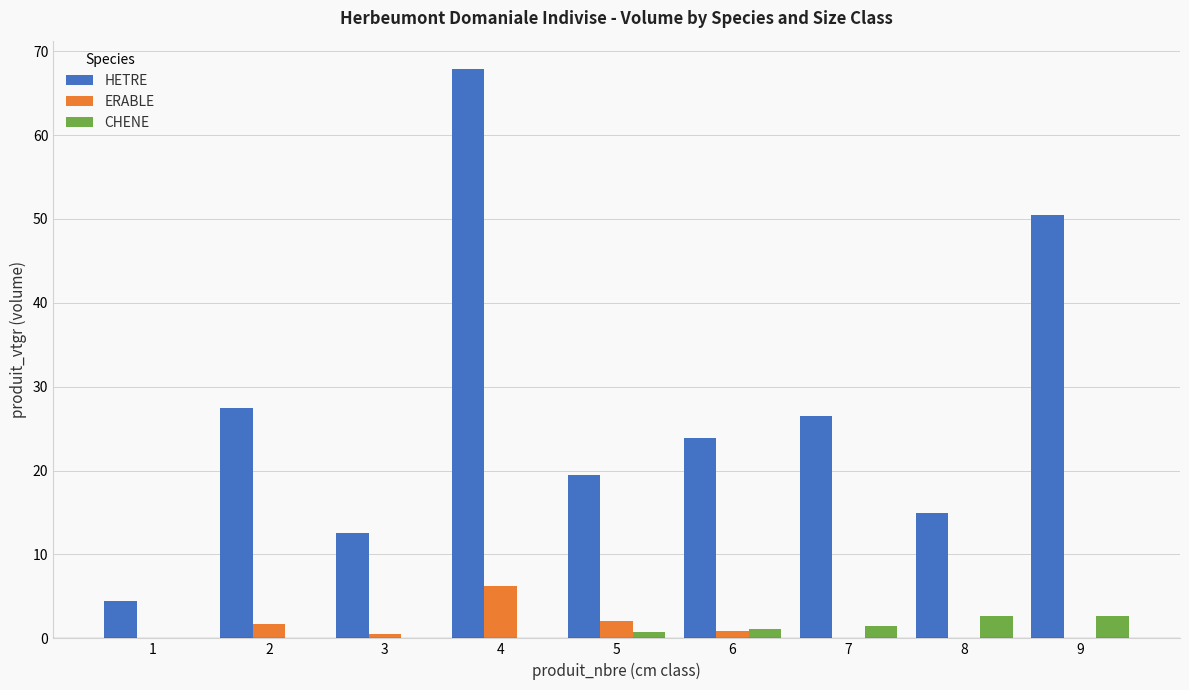

How many groups of bars are there?

9